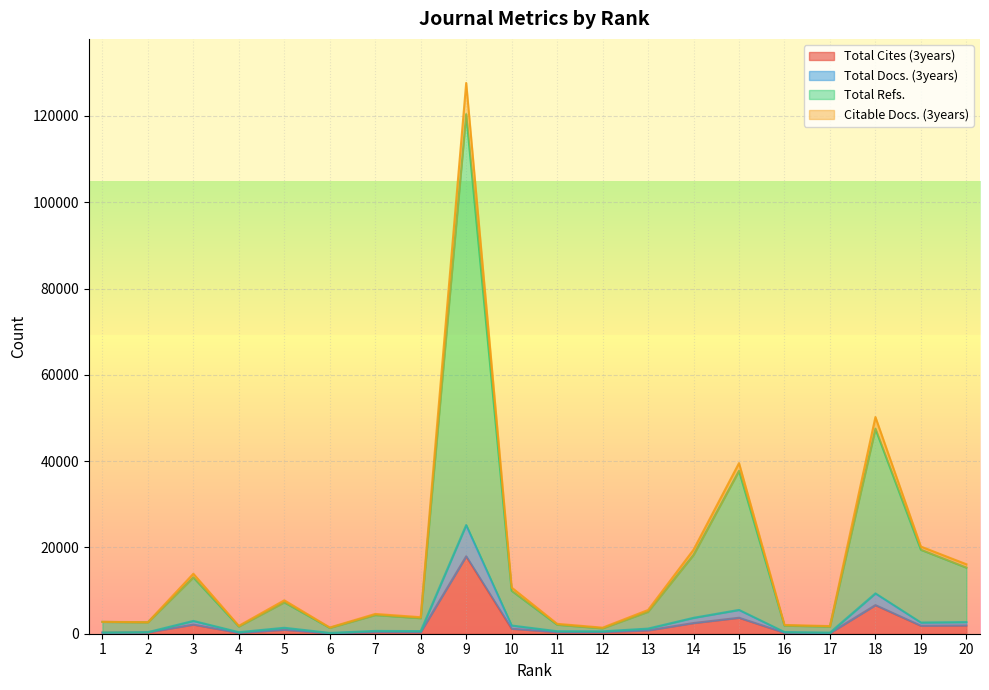

Where does the Total Cites (3years) series first go above 779?

3